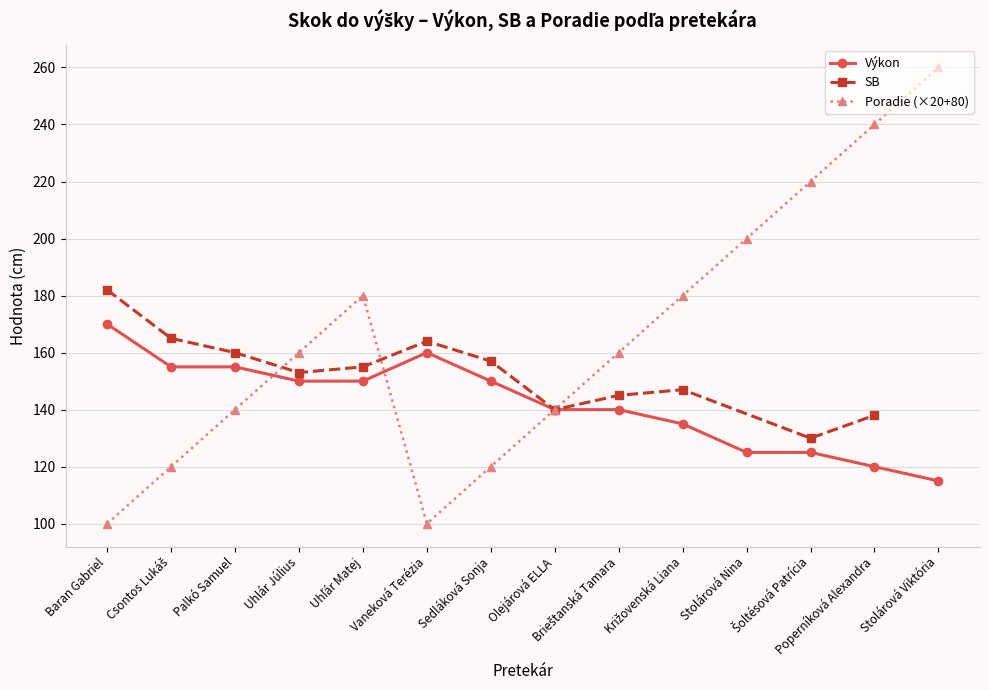

What is the maximum value for Poradie (×20+80)?

260